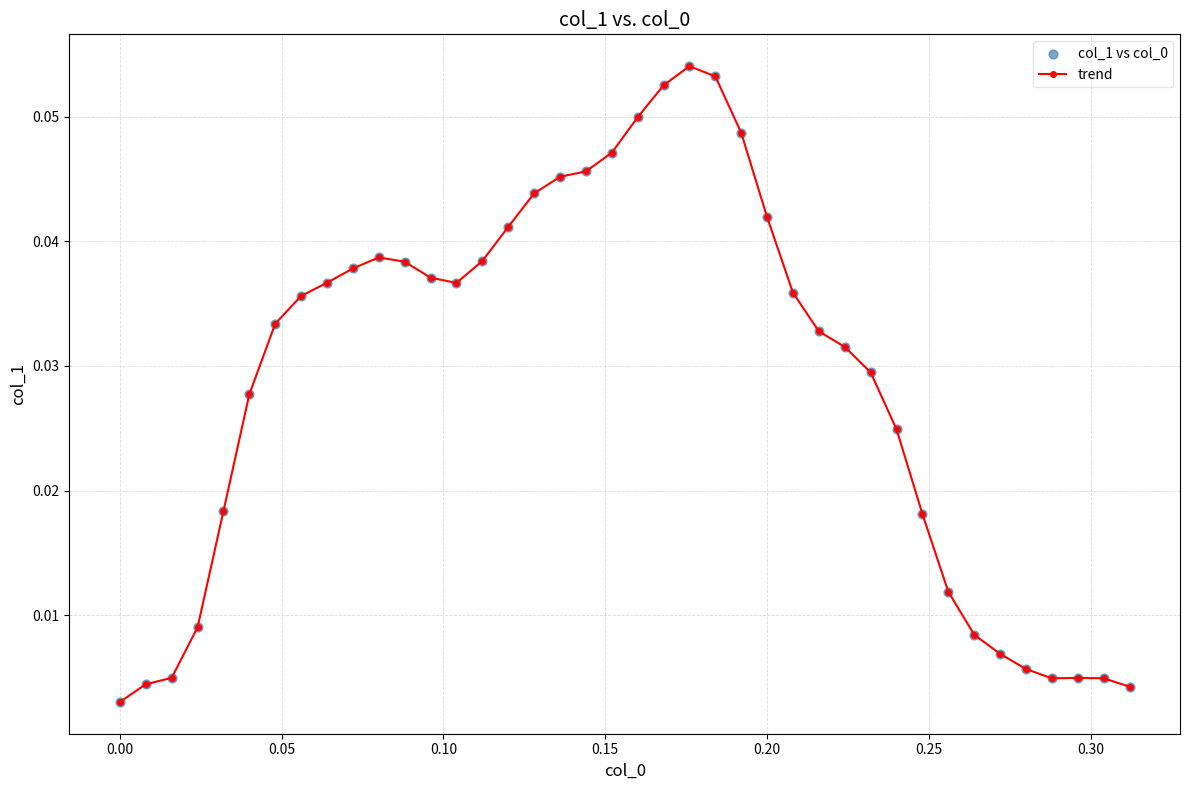

True or false: there are more than 0 points higher than both neighbors.

True